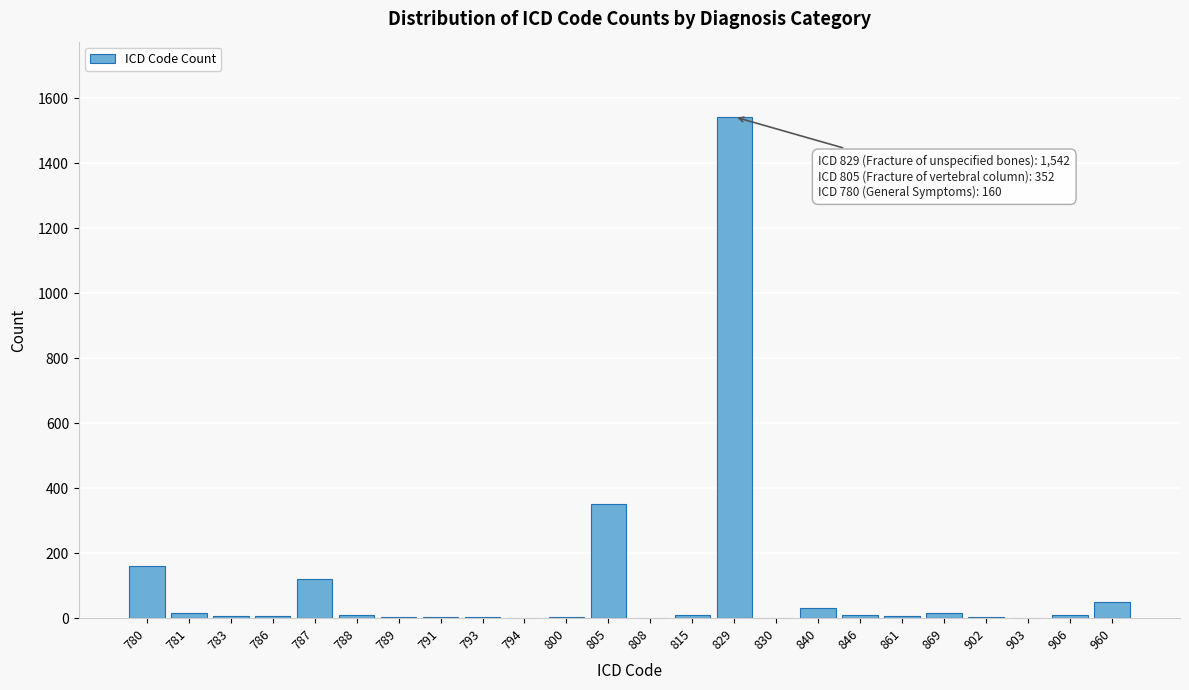

Which category has the highest value across all series?

829